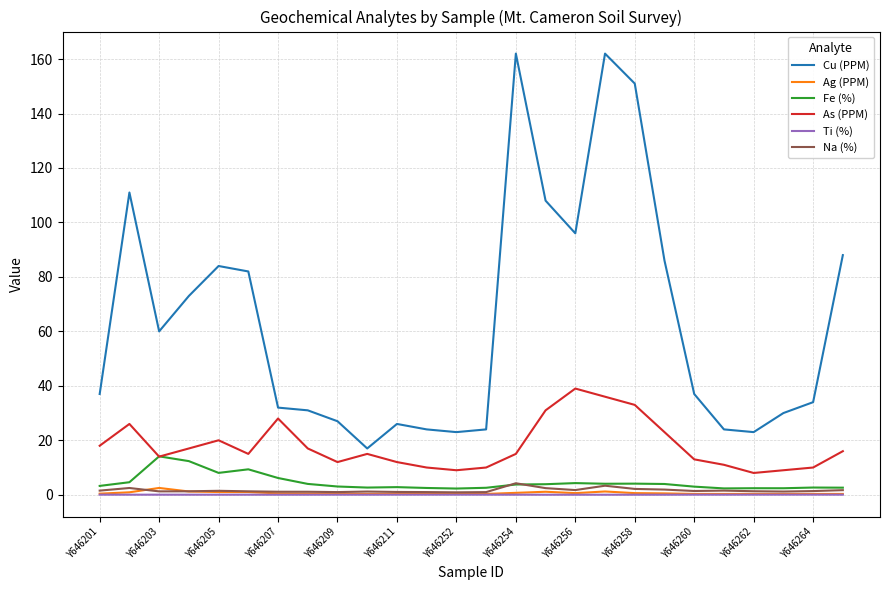

What is the maximum value for Cu (PPM)?

162.0